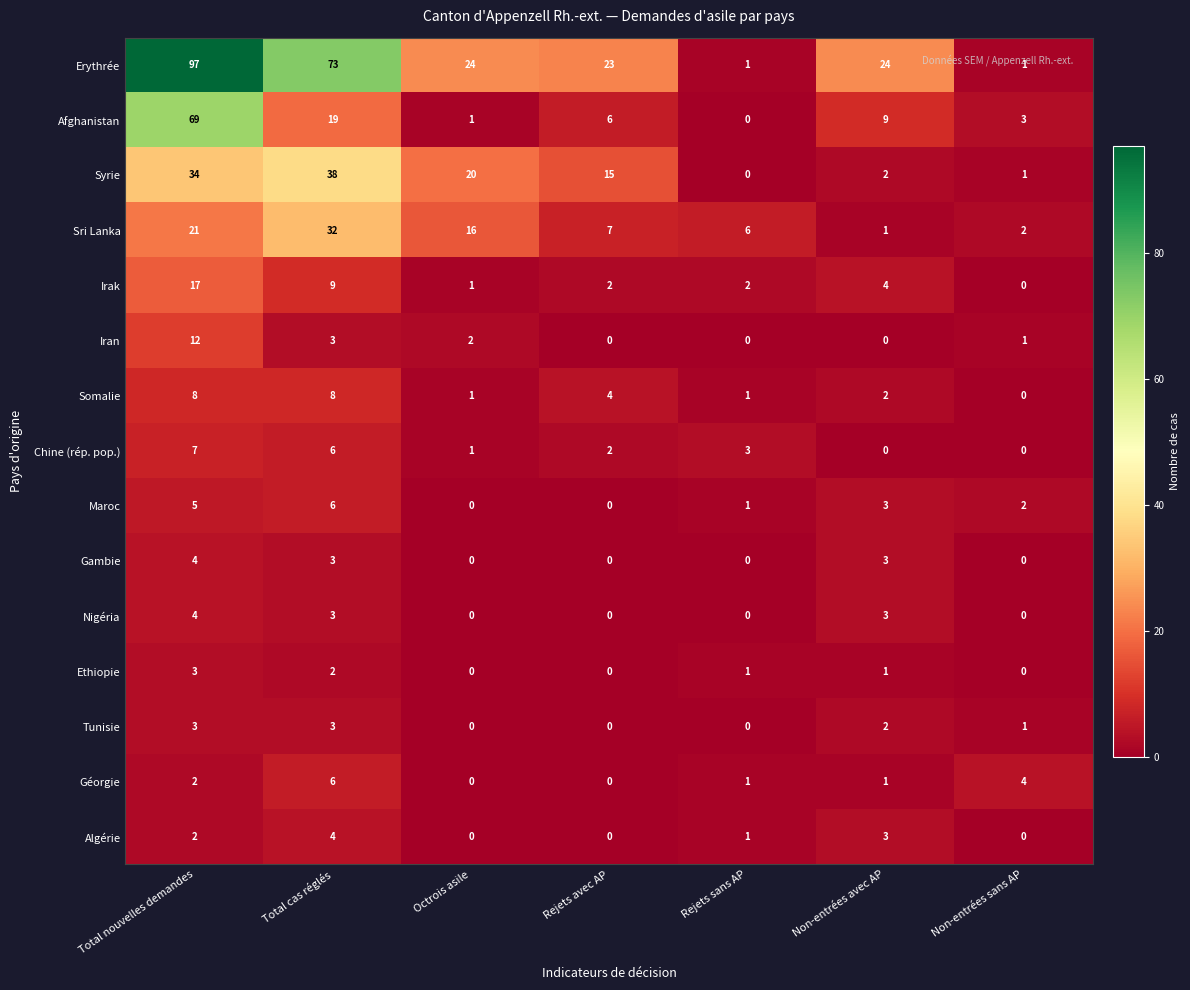

What is the difference between the maximum and minimum values in the Nigéria series?

4